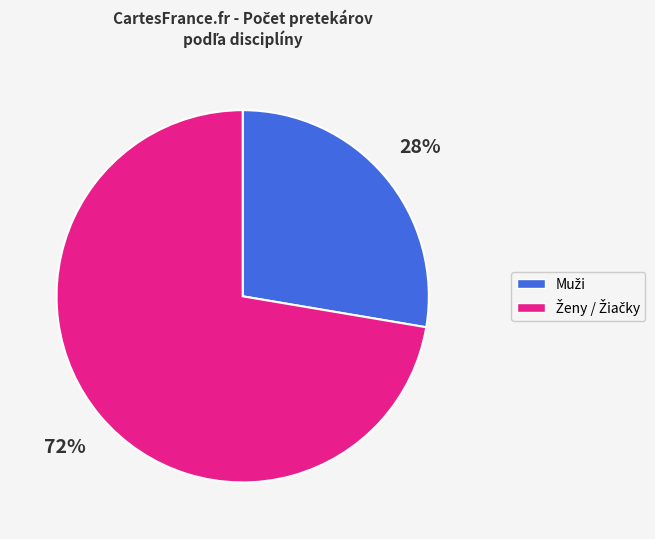

Is there any slice that represents more than half of the pie?

Yes